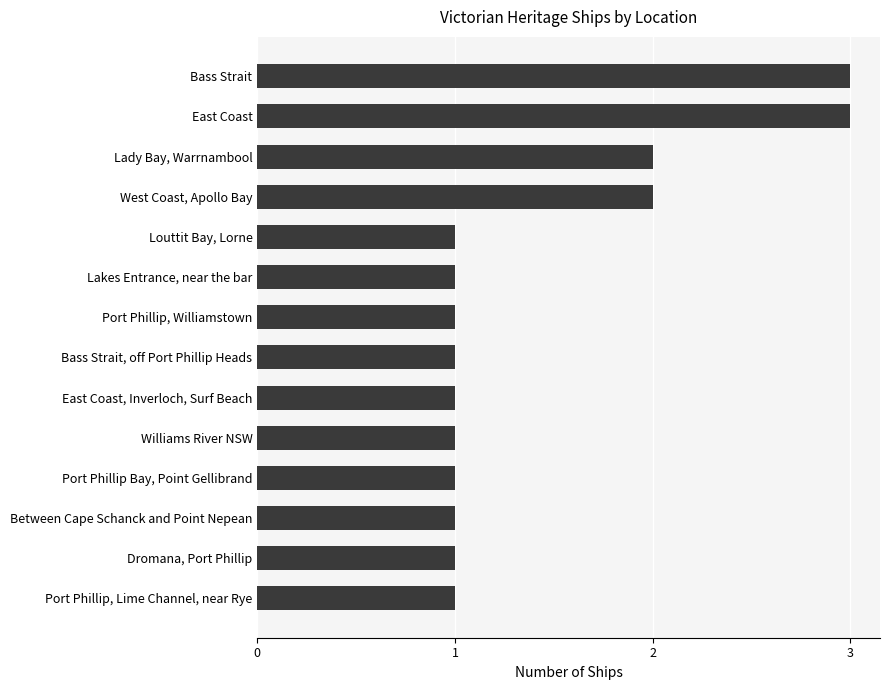

Count the values in the range 1 to 2.

12